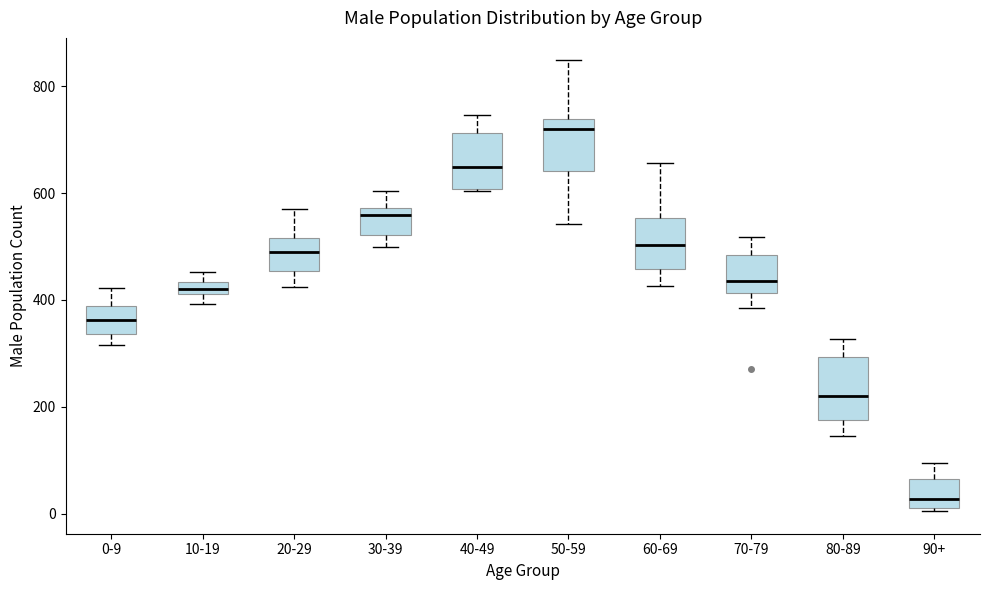

Where does the upper whisker of the box for 90+ end on the y-axis? The values are not printed on the chart, so give them approximately, as read against the axis.

100